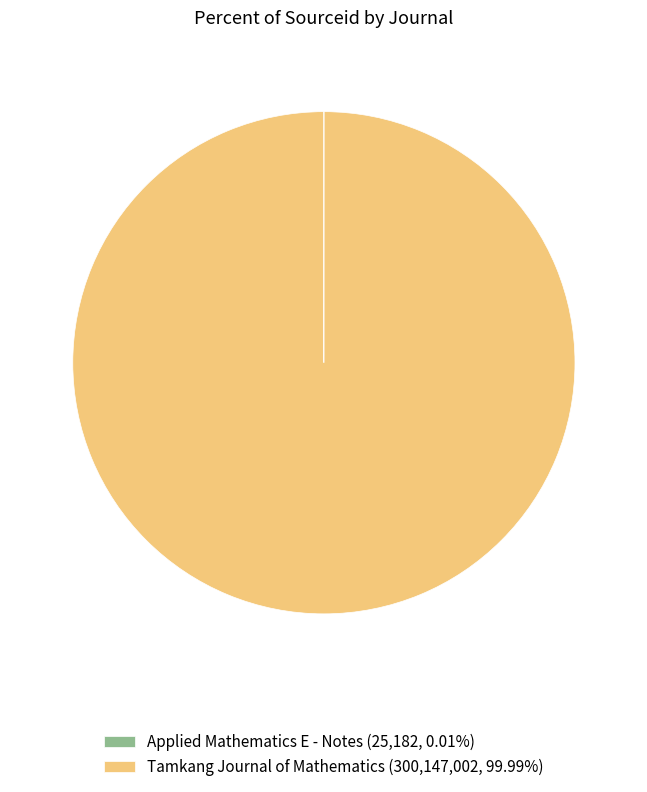

Does Tamkang Journal of Mathematics (300,147,002, 99.99%) represent more than half of the total?

Yes